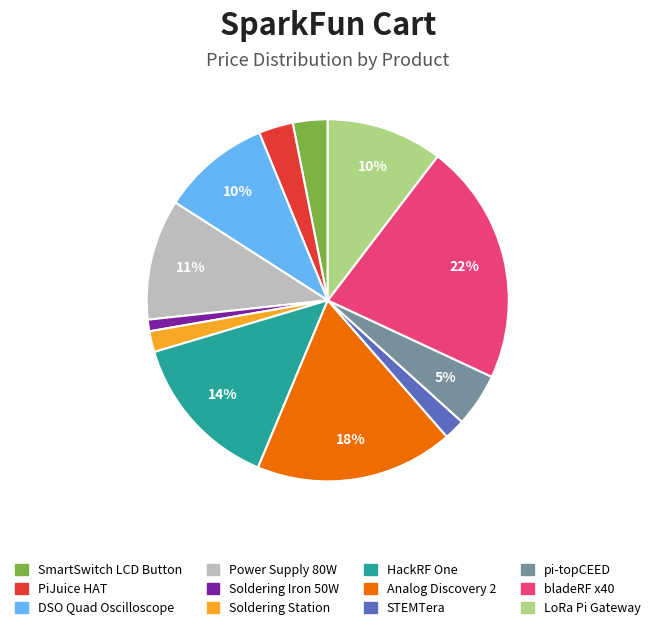

To the nearest percent, what is the average slice percentage?

8%